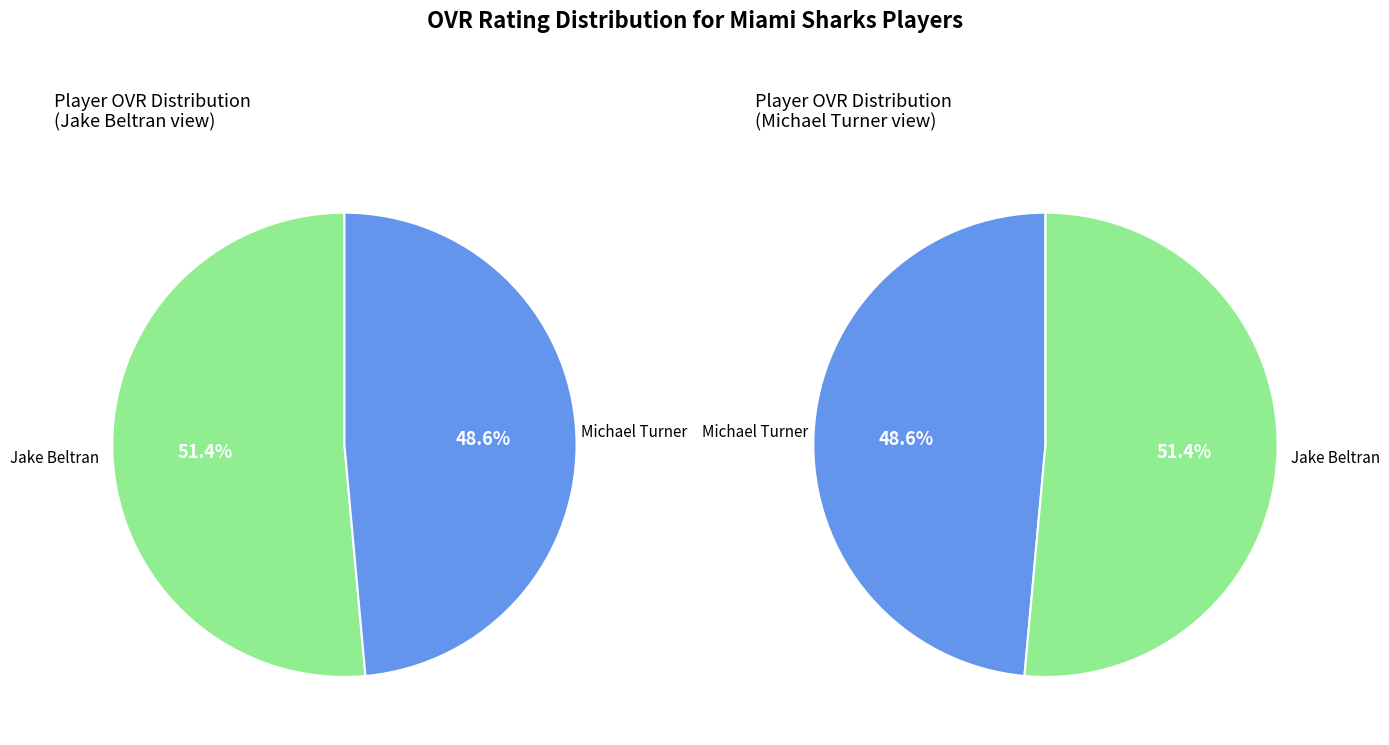

What percentage is the Michael Turner slice, to the nearest percent?

49%